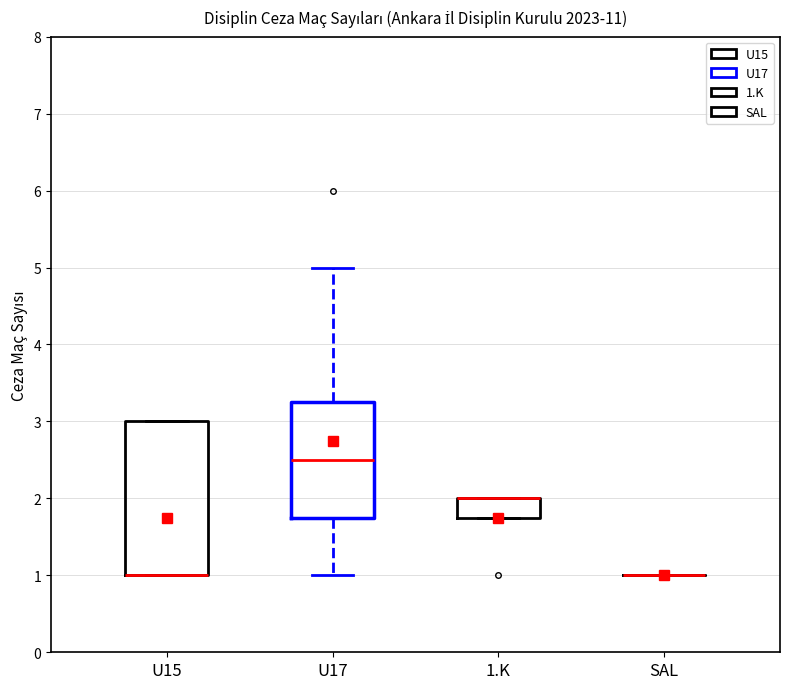

Reading left to right, transcribe this box plot: for each box, give where its median line is, the range the box spans, and where its two whiskers end, as read against the y-axis. The values are not printed on the chart, so give them approximately, as read against the axis.

U15: median 1.0 (drawn on the box's lower edge), box 1.0 to 3.0, whiskers 1.0 to 3.0
U17: median 2.5, box 1.8 to 3.3, whiskers 1.0 to 5.0
1.K: median 2.0 (drawn on the box's upper edge), box 1.8 to 2.0, whiskers 1.8 to 2.0
SAL: box collapsed to a line at 1.0, whiskers 1.0 to 1.0